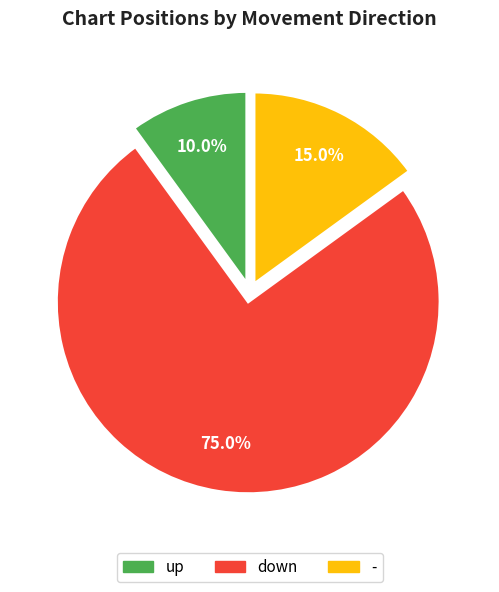

To the nearest percent, what is the combined percentage of down and up?

85%